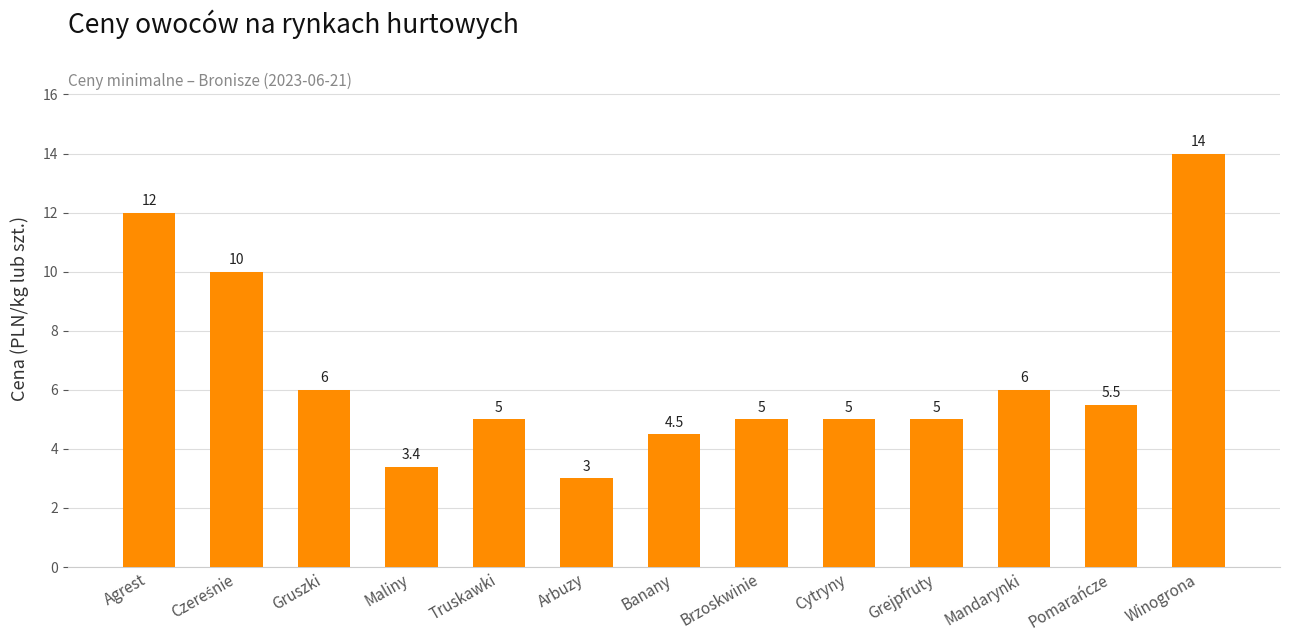

True or false: the data shows 12.0 at Agrest.

True